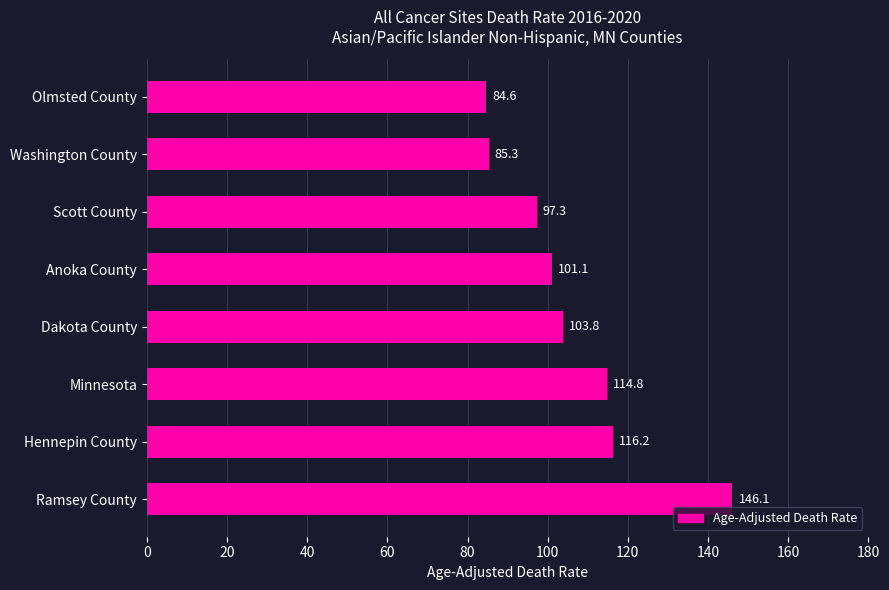

Reading top to bottom, transcribe all the data shown in this chart.

84.6	85.3	97.3	101.1	103.8	114.8	116.2	146.1